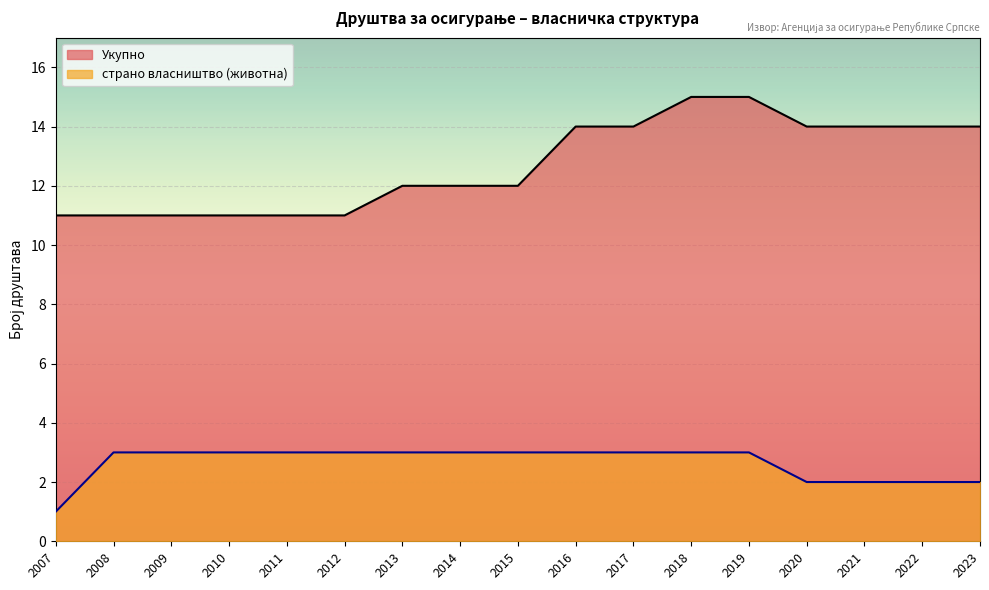

Is the value of страно власништво (животна) at 2014 greater than the value of Укупно at 2007?

No